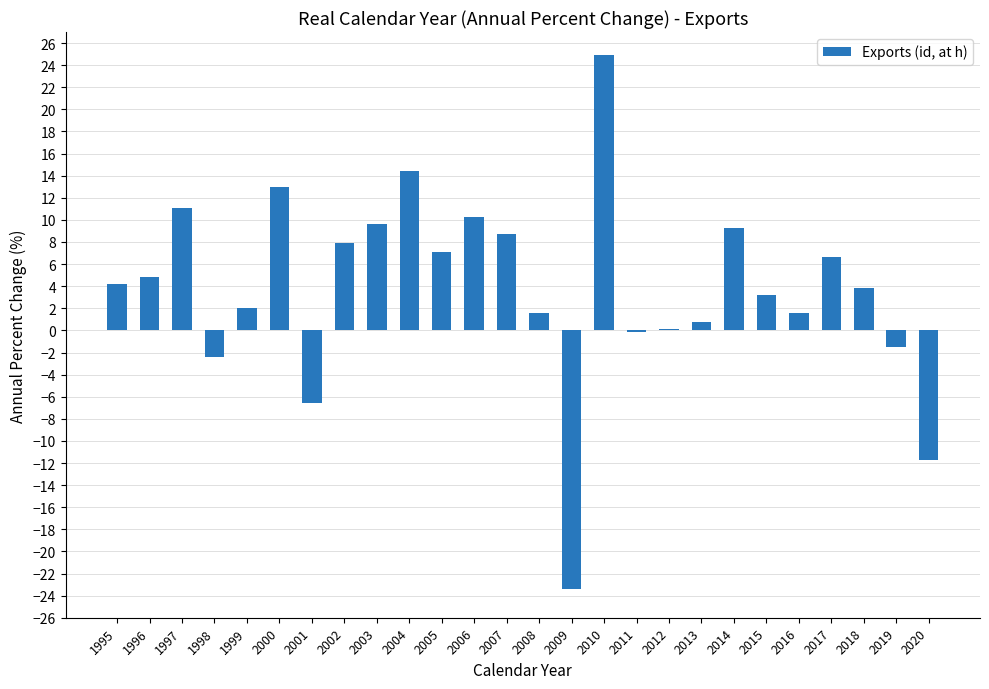

Which label corresponds to the largest value in the chart?

2010